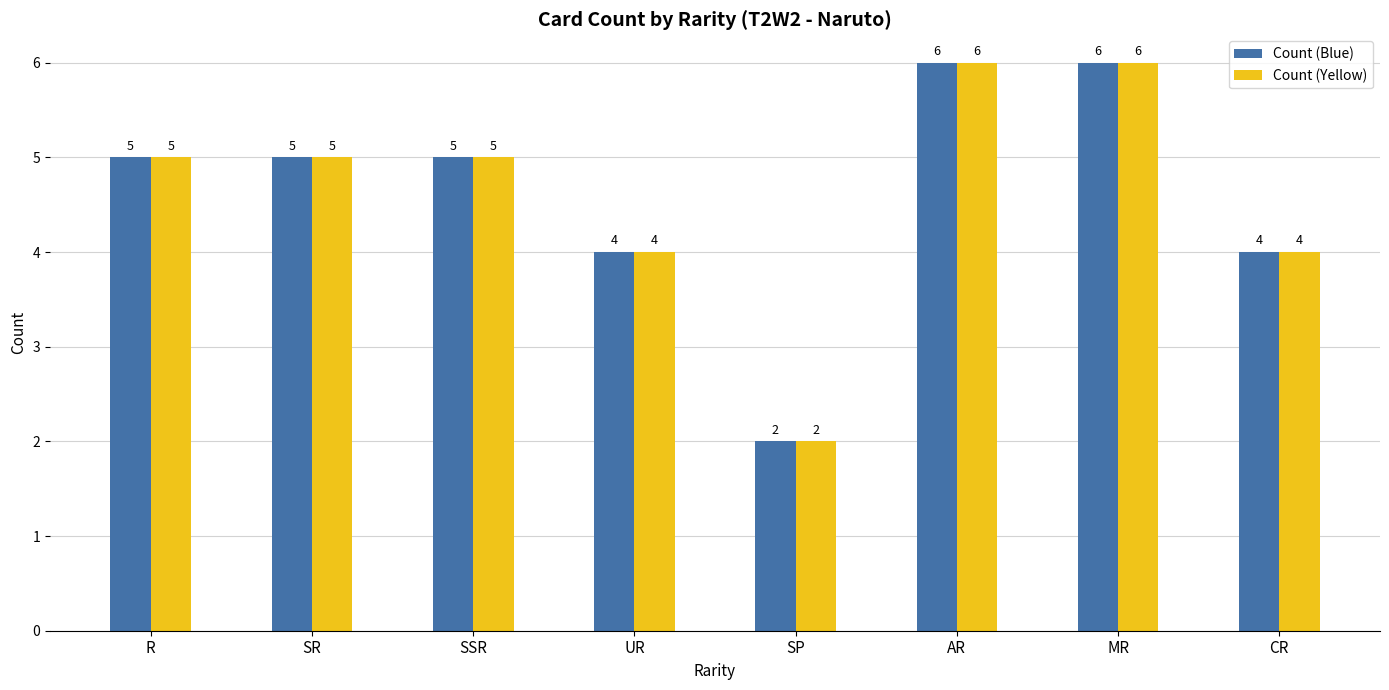

What is the average value of the Count (Yellow) series?

5